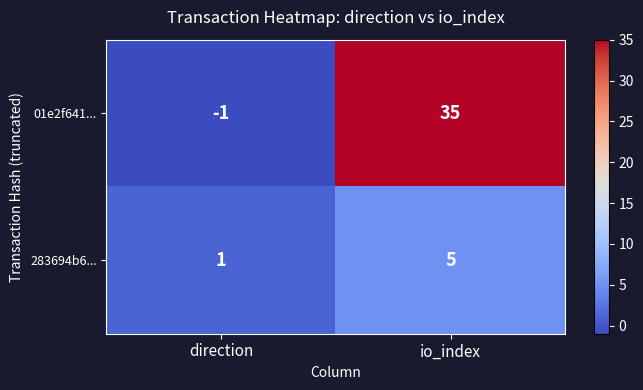

What is the greatest value displayed?

35